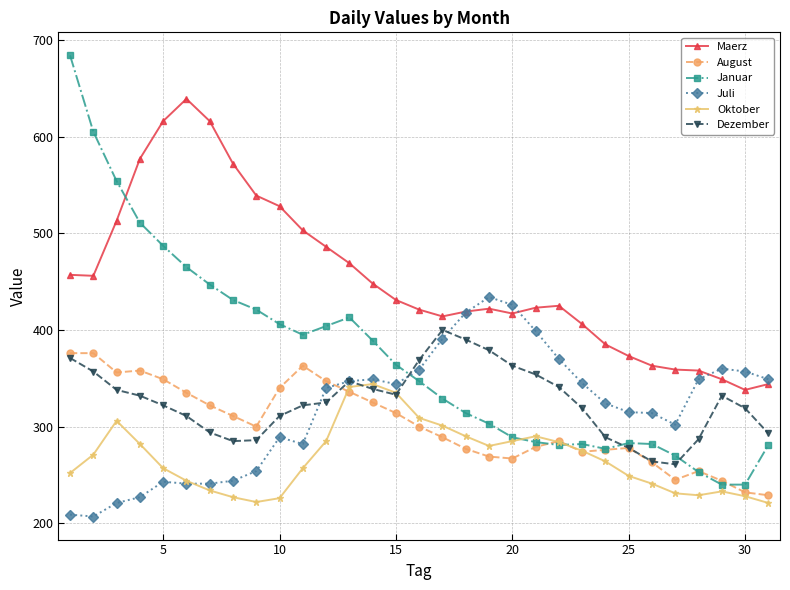

Which series has the widest spread of values?

Januar